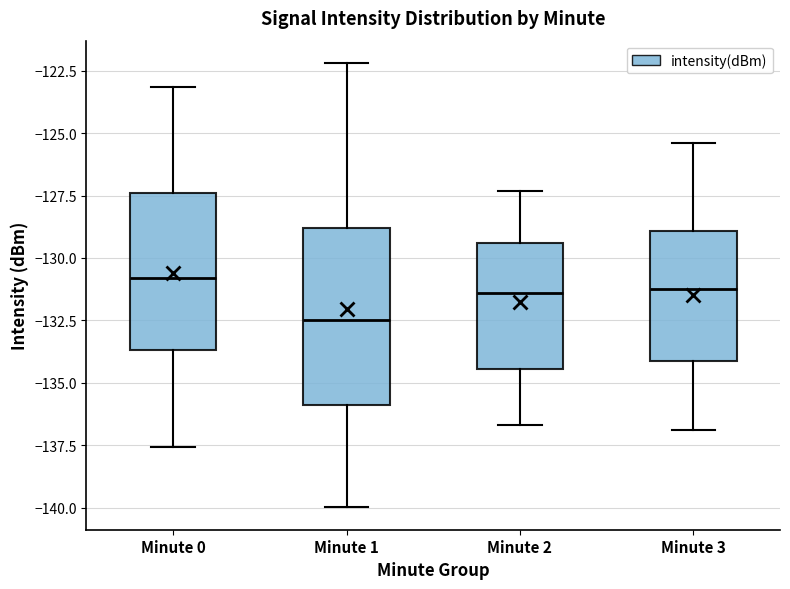

Where is the upper edge of the box for Minute 3 on the y-axis? The values are not printed on the chart, so give them approximately, as read against the axis.

-129.0